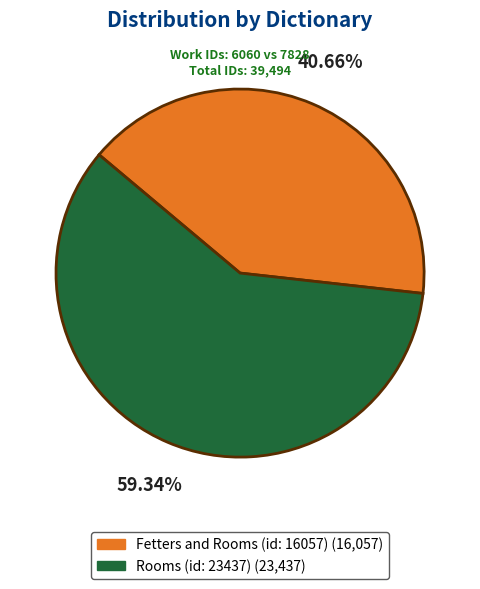

What is the smallest slice in the pie chart?

Fetters and Rooms (id: 16057)